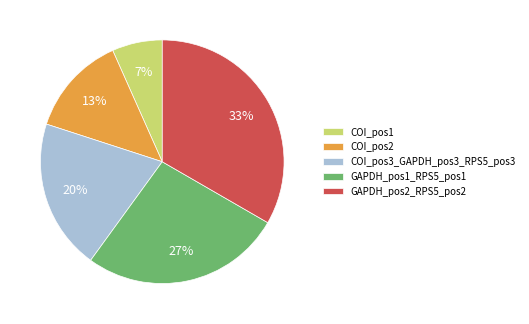

How many slices are in this pie chart?

5